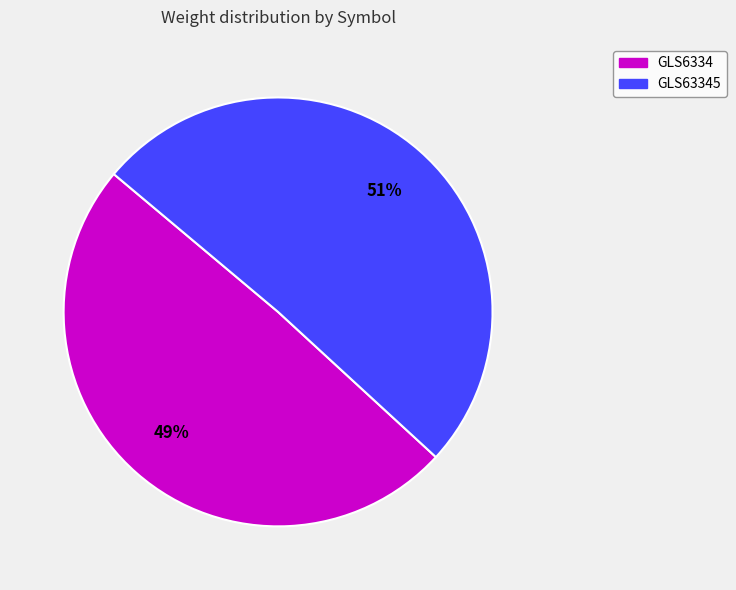

Does any single category account for the majority?

Yes